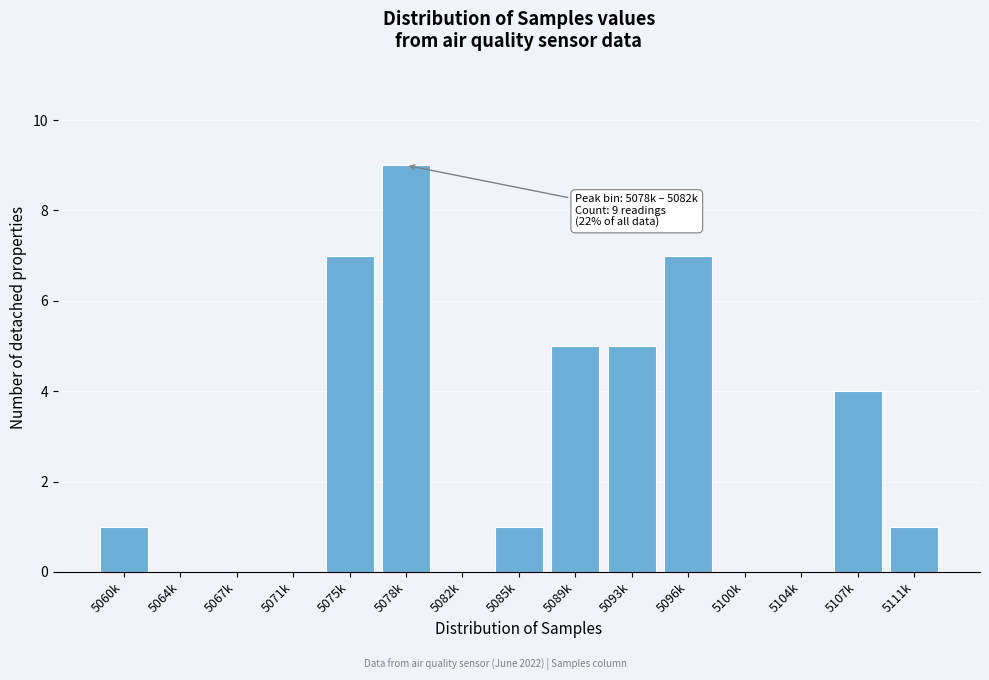

Reading right to left, what are all the values shown in this chart?

5111k=1	5107k=4	5104k=0	5100k=0	5096k=7	5093k=5	5089k=5	5085k=1	5082k=0	5078k=9	5075k=7	5071k=0	5067k=0	5064k=0	5060k=1